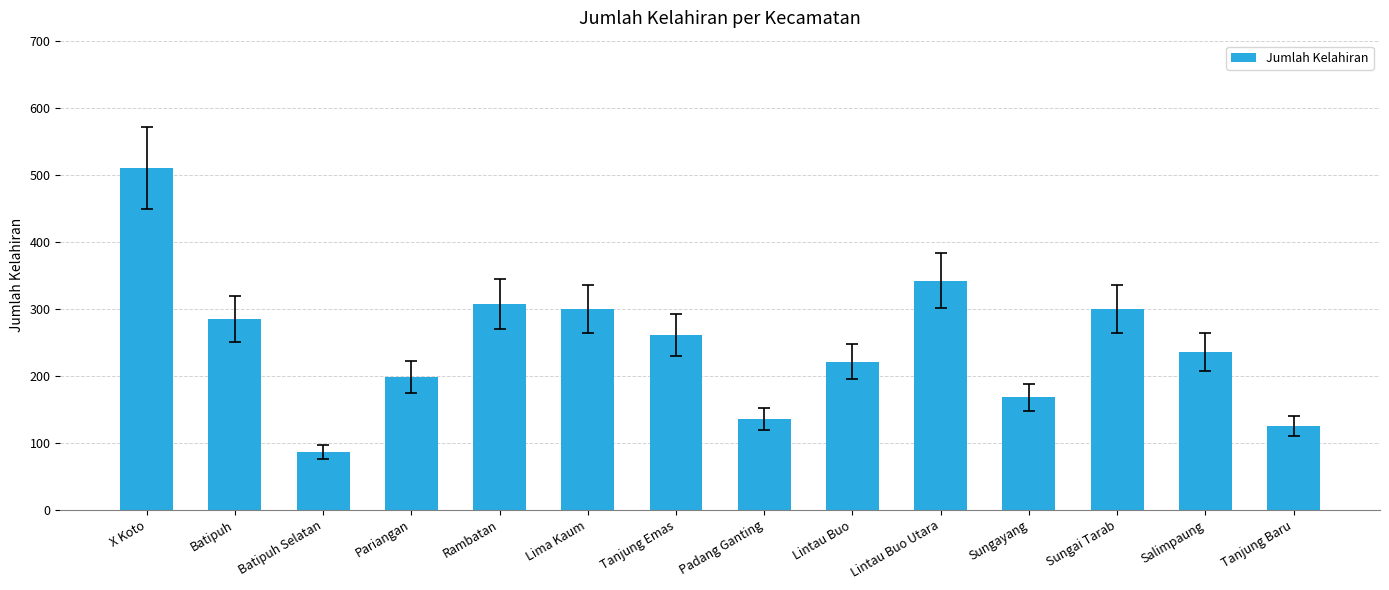

The chart shows a value of 261 at Tanjung Emas. True or false?

True